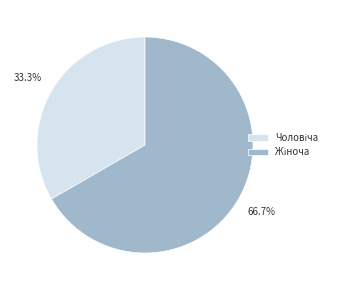

Count the number of slices in the pie.

2